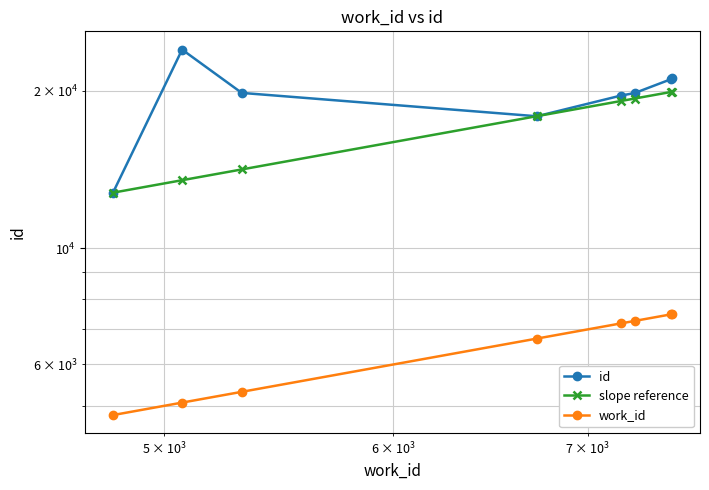

Which series has the largest total across all categories?

id